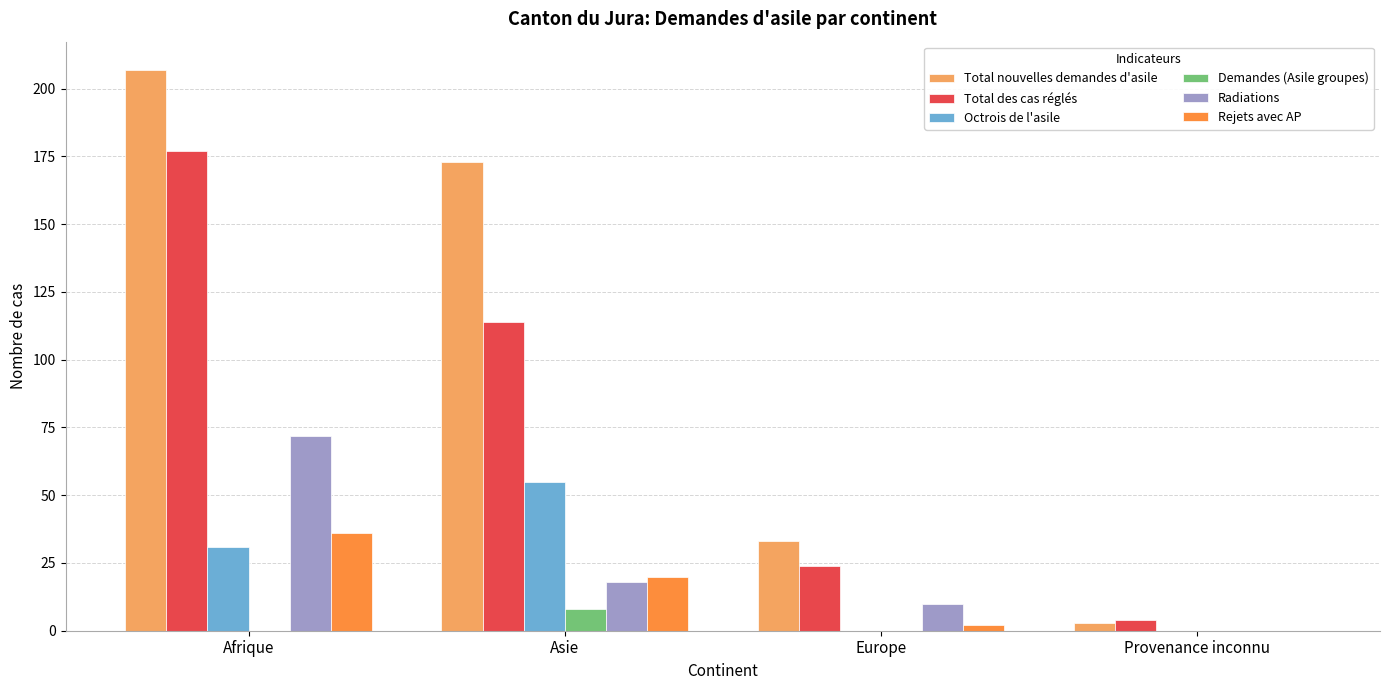

Which series changed the most between Asie and Provenance inconnu?

Total nouvelles demandes d'asile